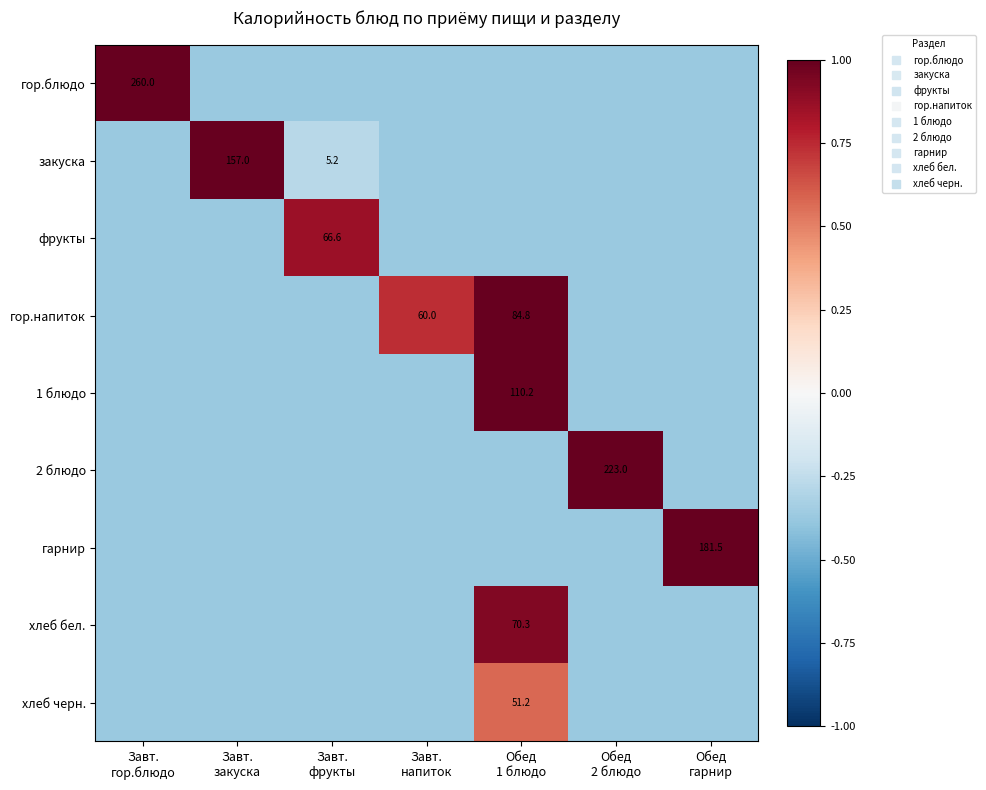

Is it true that закуска equals -0.1 at Завт. фрукты?

False